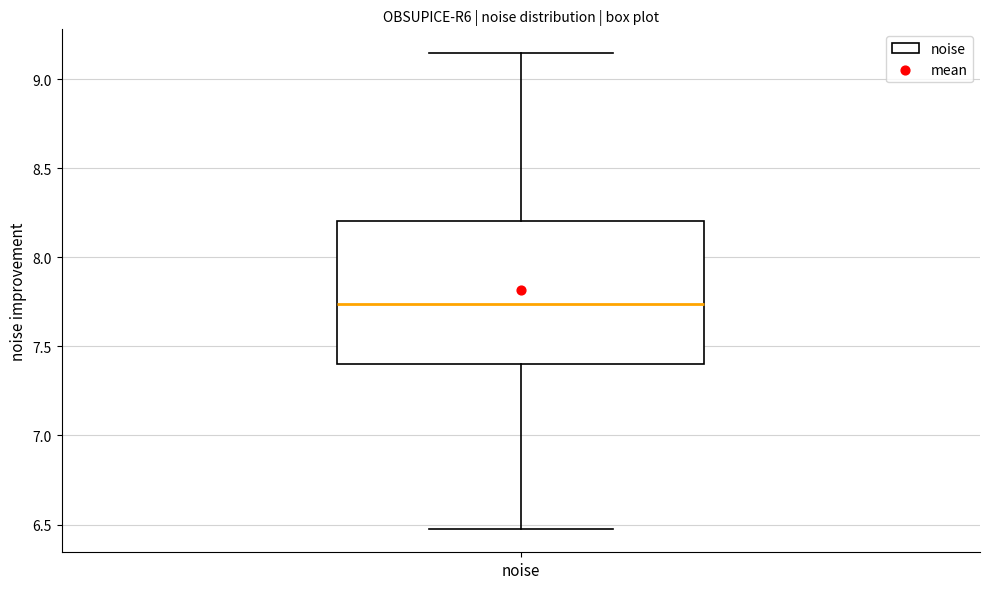

Read this box plot against the y-axis: the position of the median line, the range covered by the box, and the ends of both whiskers. The values are not printed on the chart, so give them approximately, as read against the axis.

median 7.75, box 7.40 to 8.20, whiskers 6.50 to 9.15